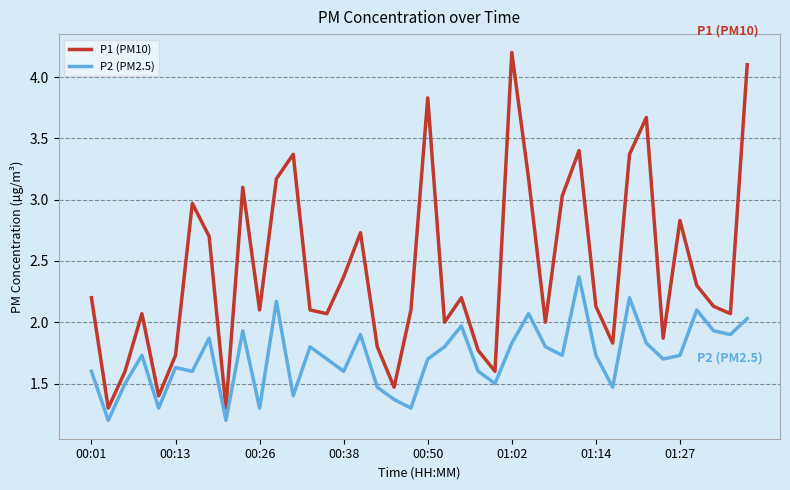

True or false: P1 (PM10) and P2 (PM2.5) intersect in this chart.

False